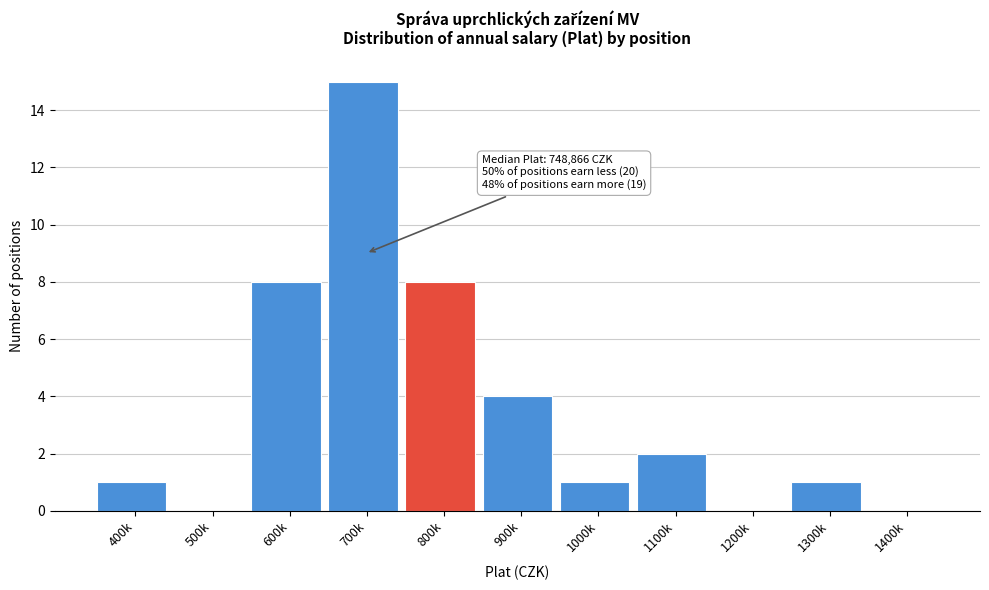

Reading left to right, transcribe all the data shown in this chart.

400k=1	500k=0	600k=8	700k=15	800k=8	900k=4	1000k=1	1100k=2	1200k=0	1300k=1	1400k=0